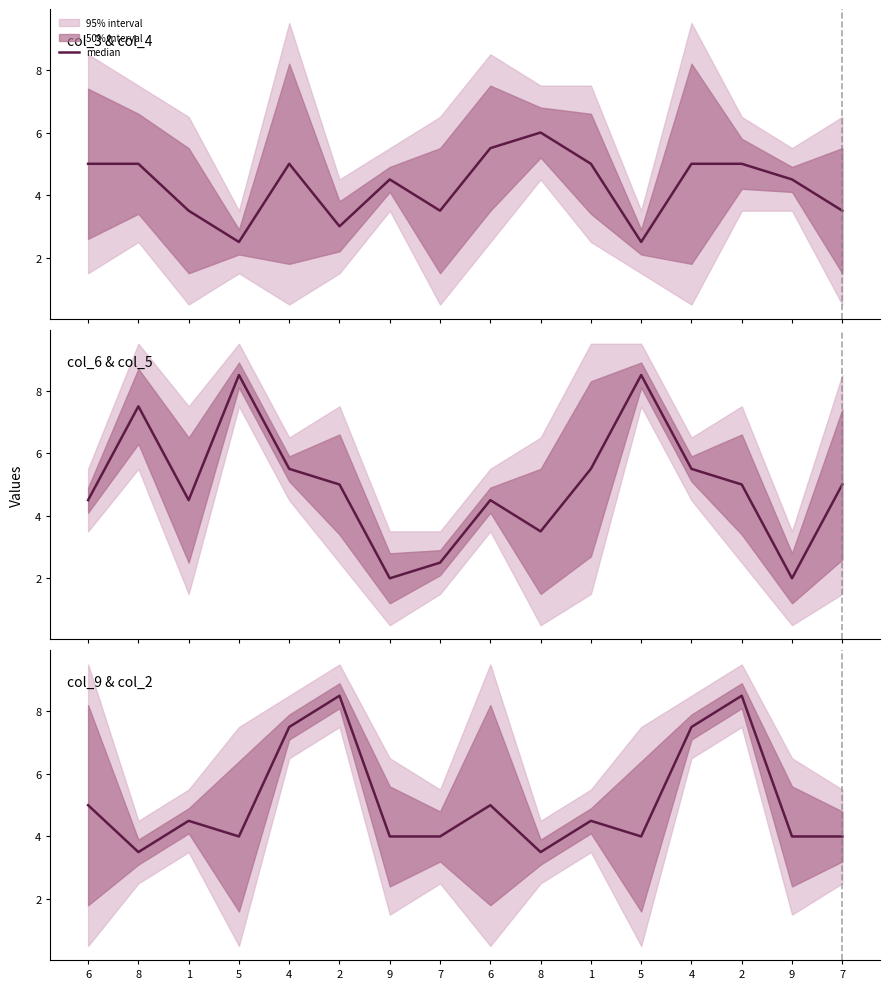

What is the ratio of the value at 5 to the value at 7?

1.0